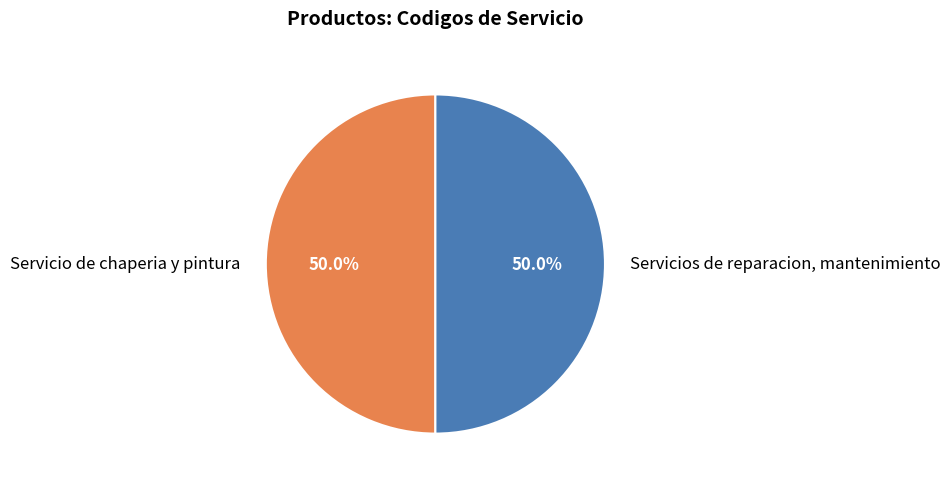

What percentage is NOT represented by Servicio de chaperia y pintura?

50.0%